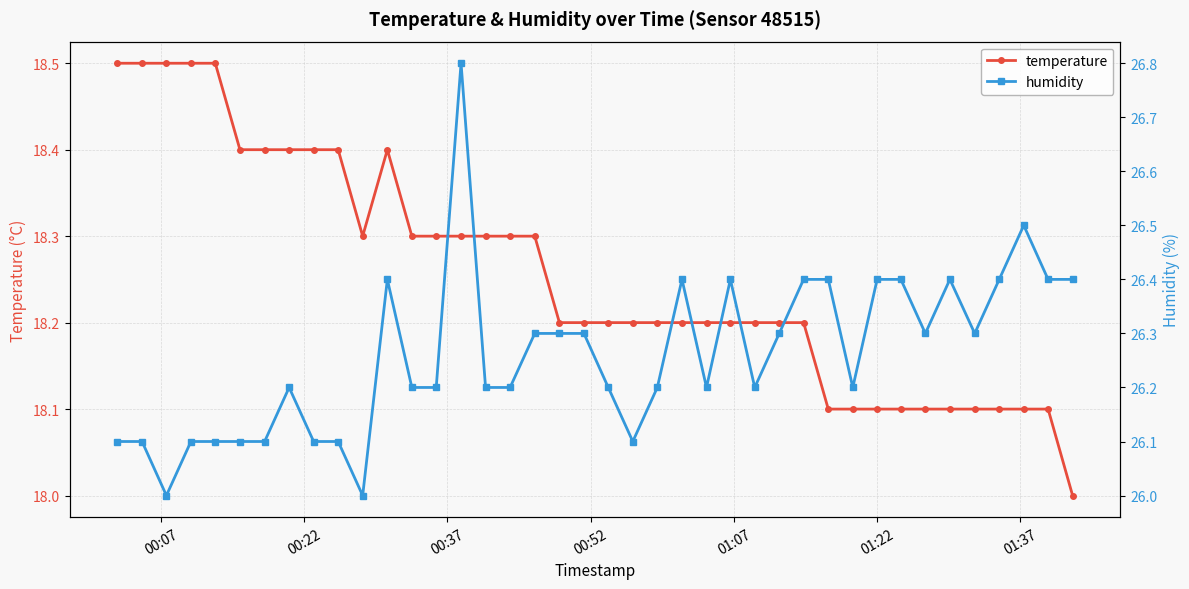

What are all the series names shown in the legend?

temperature, humidity